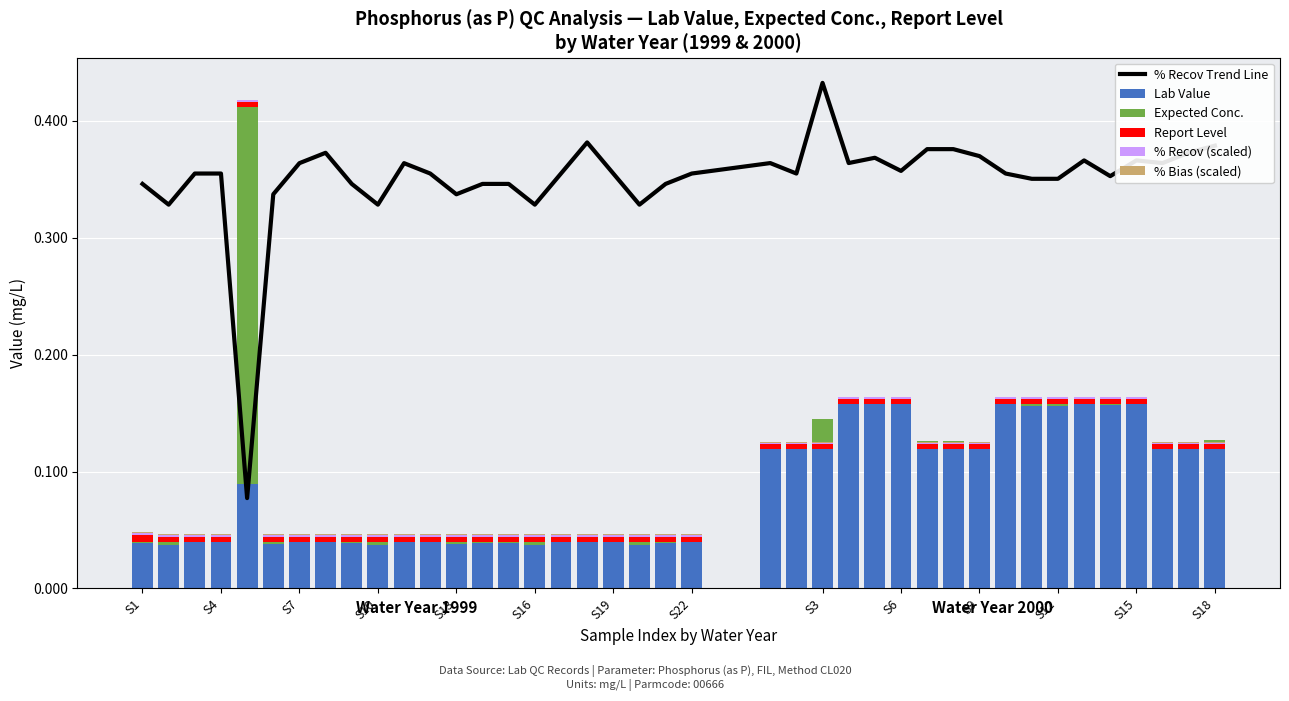

What is the difference between the highest and lowest values at S22?

0.4